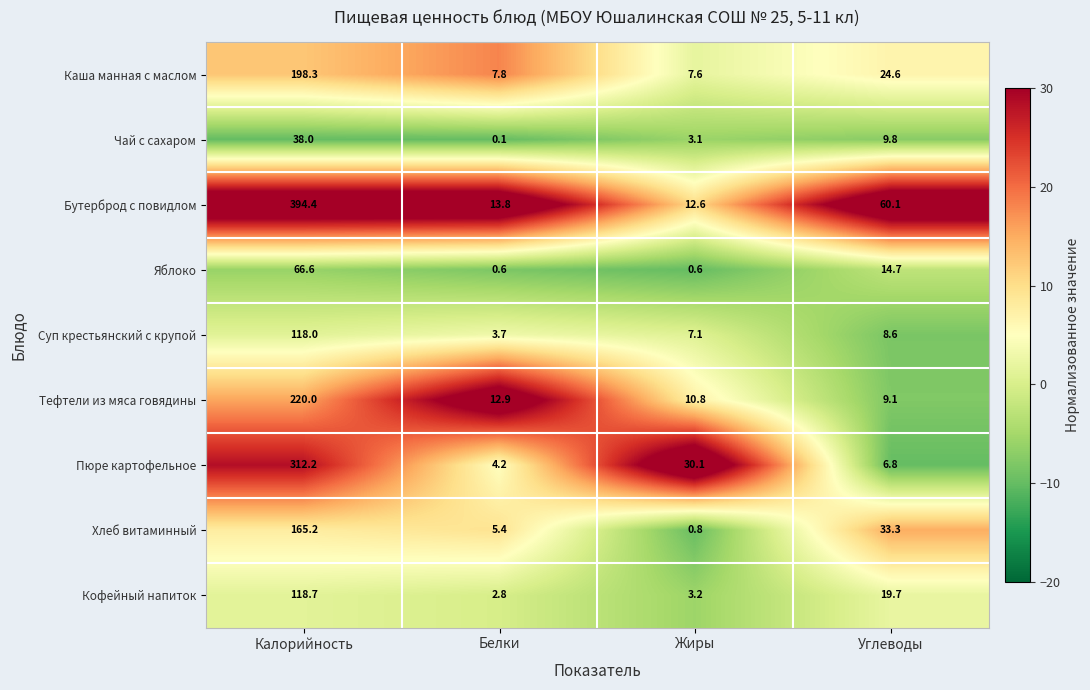

How many data points in Бутерброд с повидлом are above 60?

2